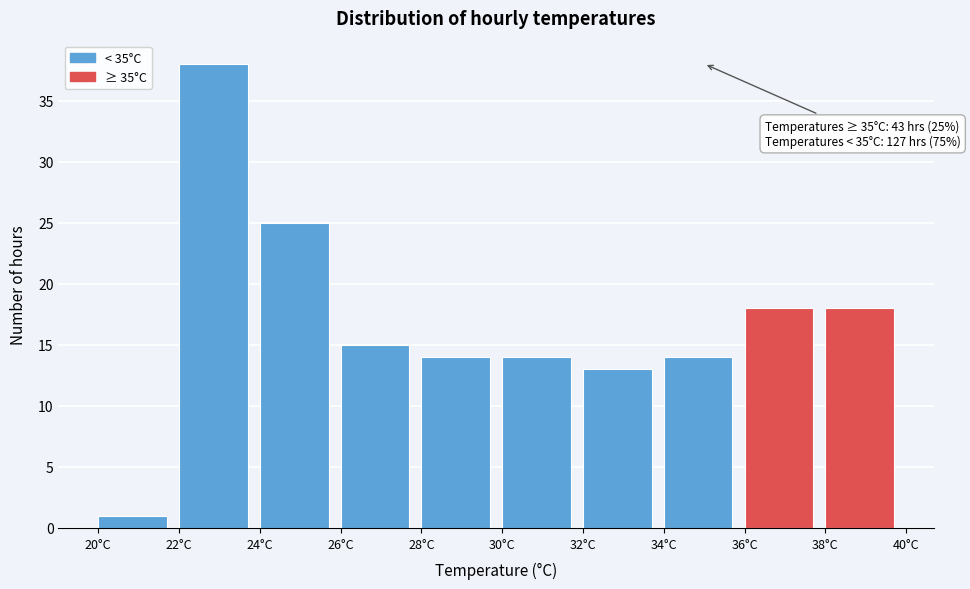

Which range on the x-axis has the tallest bar?

22 to 24